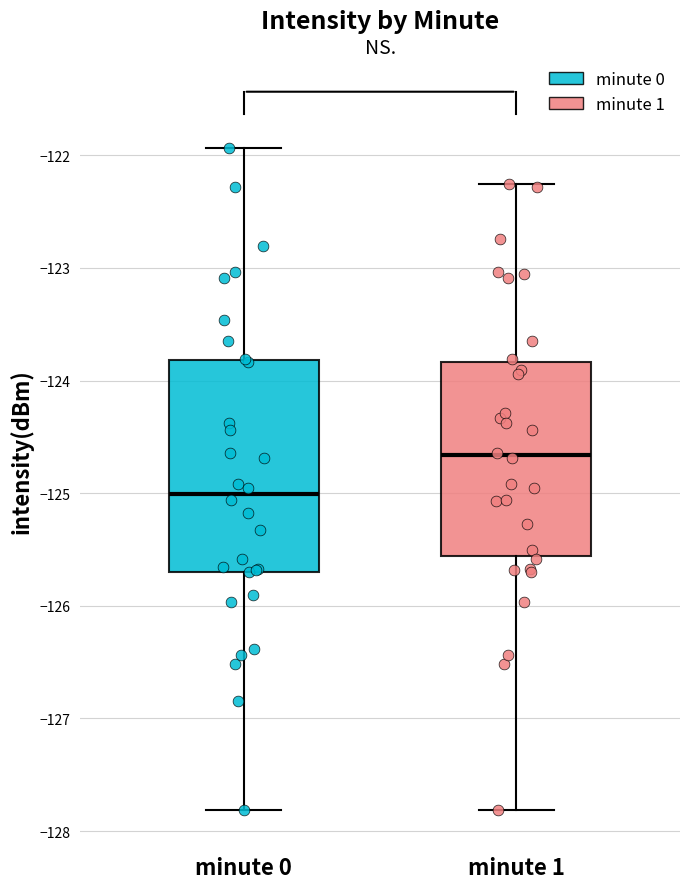

Where does the lower whisker of the box for minute 1 end on the y-axis? The values are not printed on the chart, so give them approximately, as read against the axis.

-127.8